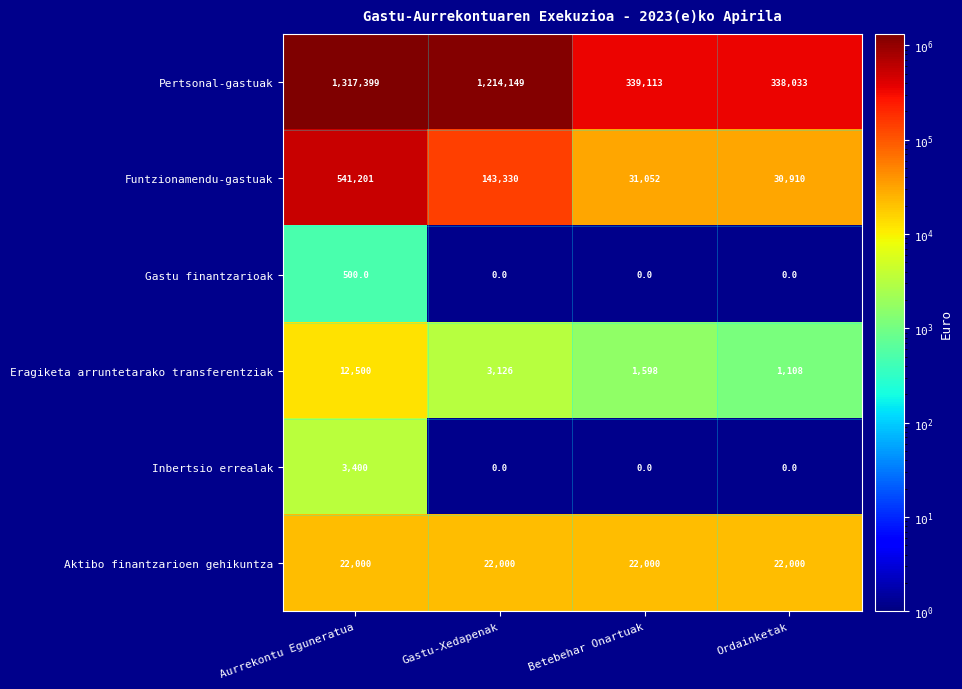

Reading left to right, extract all data points from this chart.

Pertsonal-gastuak: Aurrekontu Eguneratua=1317399	Gastu-Xedapenak=1214149	Betebehar Onartuak=339113	Ordainketak=338033
Funtzionamendu-gastuak: Aurrekontu Eguneratua=541201	Gastu-Xedapenak=143330	Betebehar Onartuak=31052	Ordainketak=30910
Gastu finantzarioak: Aurrekontu Eguneratua=500	Gastu-Xedapenak=0	Betebehar Onartuak=0	Ordainketak=0
Eragiketa arruntetarako transferentziak: Aurrekontu Eguneratua=12500	Gastu-Xedapenak=3126	Betebehar Onartuak=1598	Ordainketak=1108
Inbertsio errealak: Aurrekontu Eguneratua=3400	Gastu-Xedapenak=0	Betebehar Onartuak=0	Ordainketak=0
Aktibo finantzarioen gehikuntza: Aurrekontu Eguneratua=22000	Gastu-Xedapenak=22000	Betebehar Onartuak=22000	Ordainketak=22000